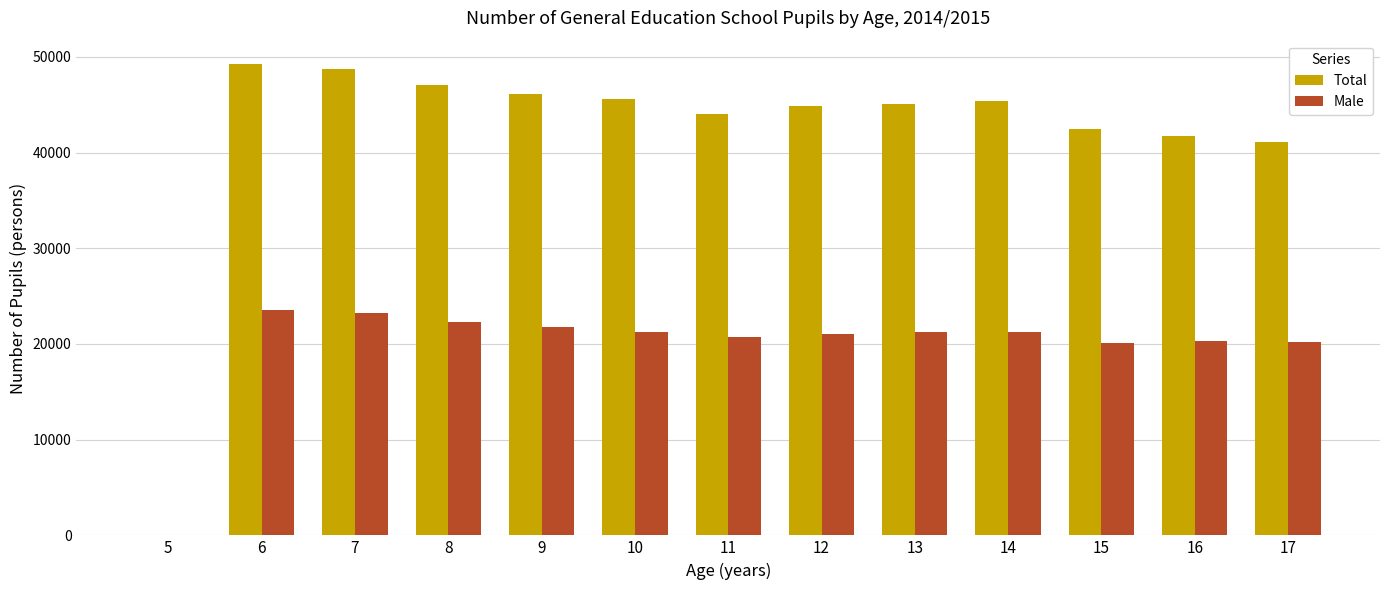

Which series has the widest spread of values?

Total